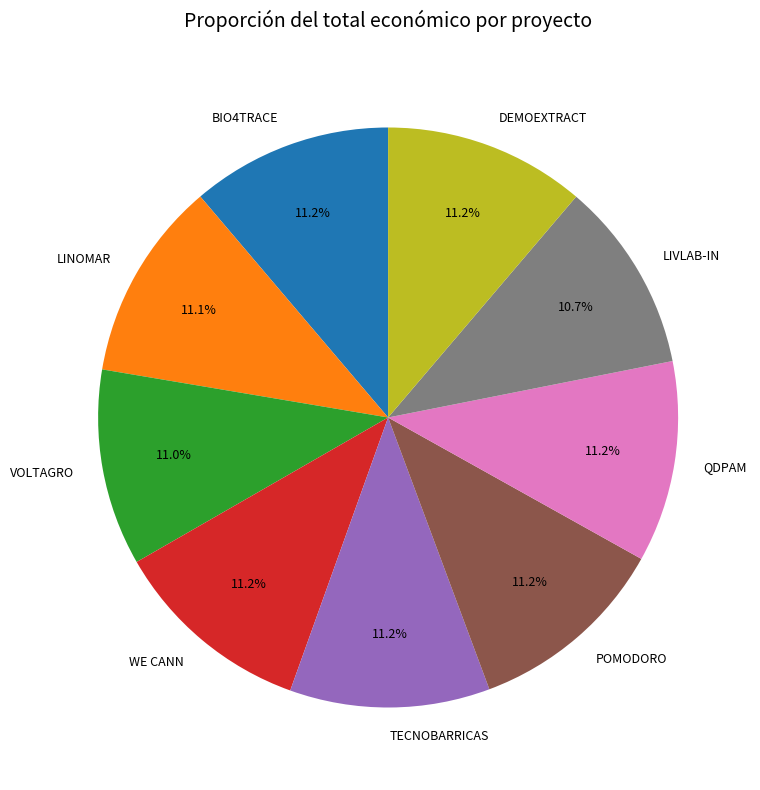

What is the ratio of the value at QDPAM to the value at POMODORO?

1.0